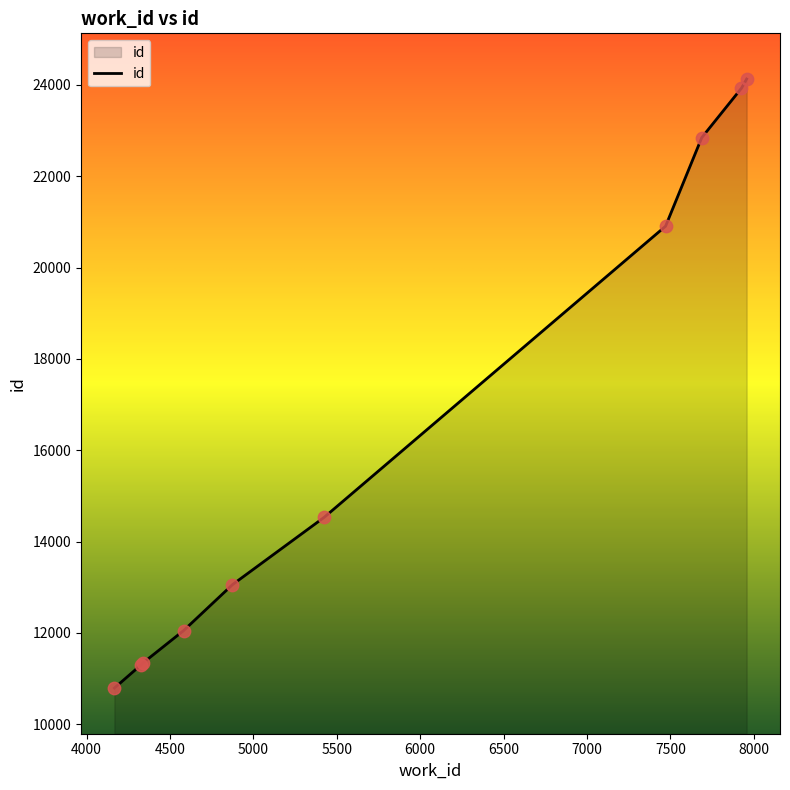

What is the difference between the maximum and minimum values?

13336